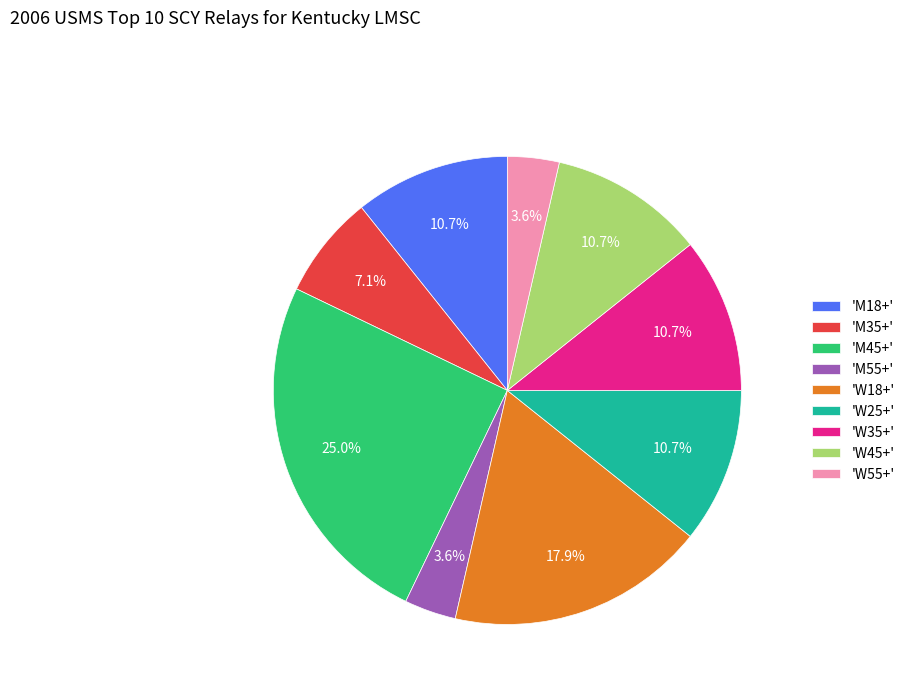

Is the sum of 'M55+' and 'W25+' greater than half?

No